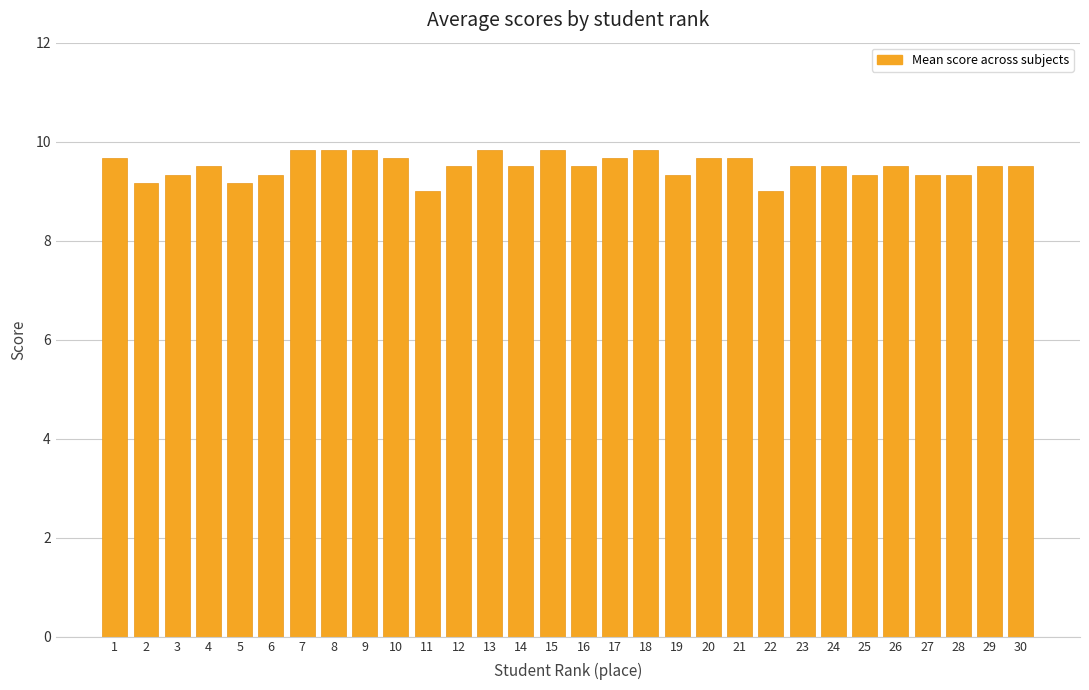

What is the greatest value displayed?

9.8